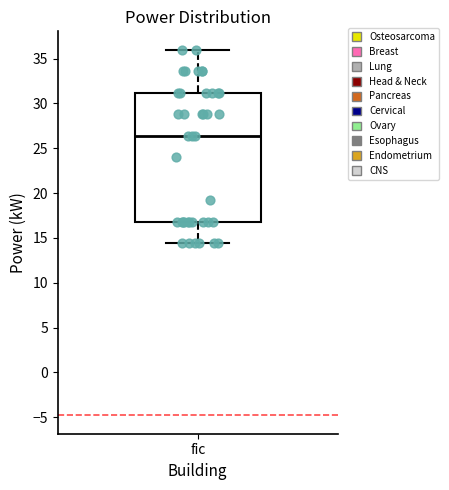

Transcribe this box plot: give where the median line is, the range the box spans, and where the two whiskers end, as read against the y-axis. The values are not printed on the chart, so give them approximately, as read against the axis.

median 26.5, box 17.0 to 31.0, whiskers 14.5 to 36.0